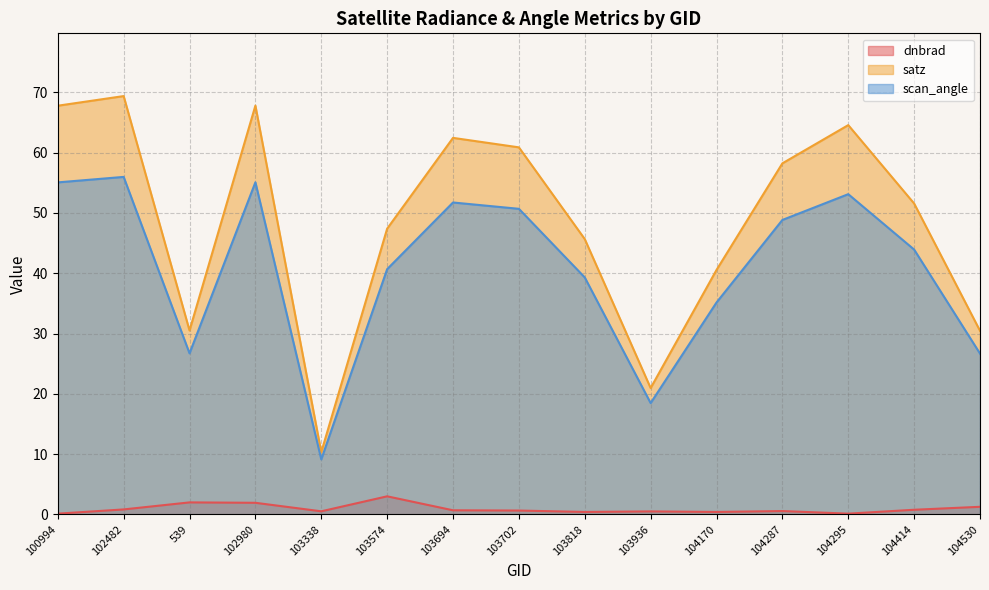

What is the difference between the satz values at 104530 and 104295?

34.1